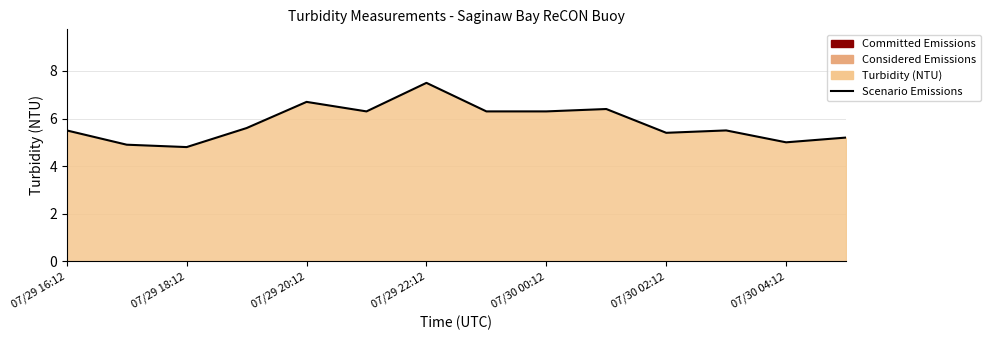

What position from the right is 7?

7